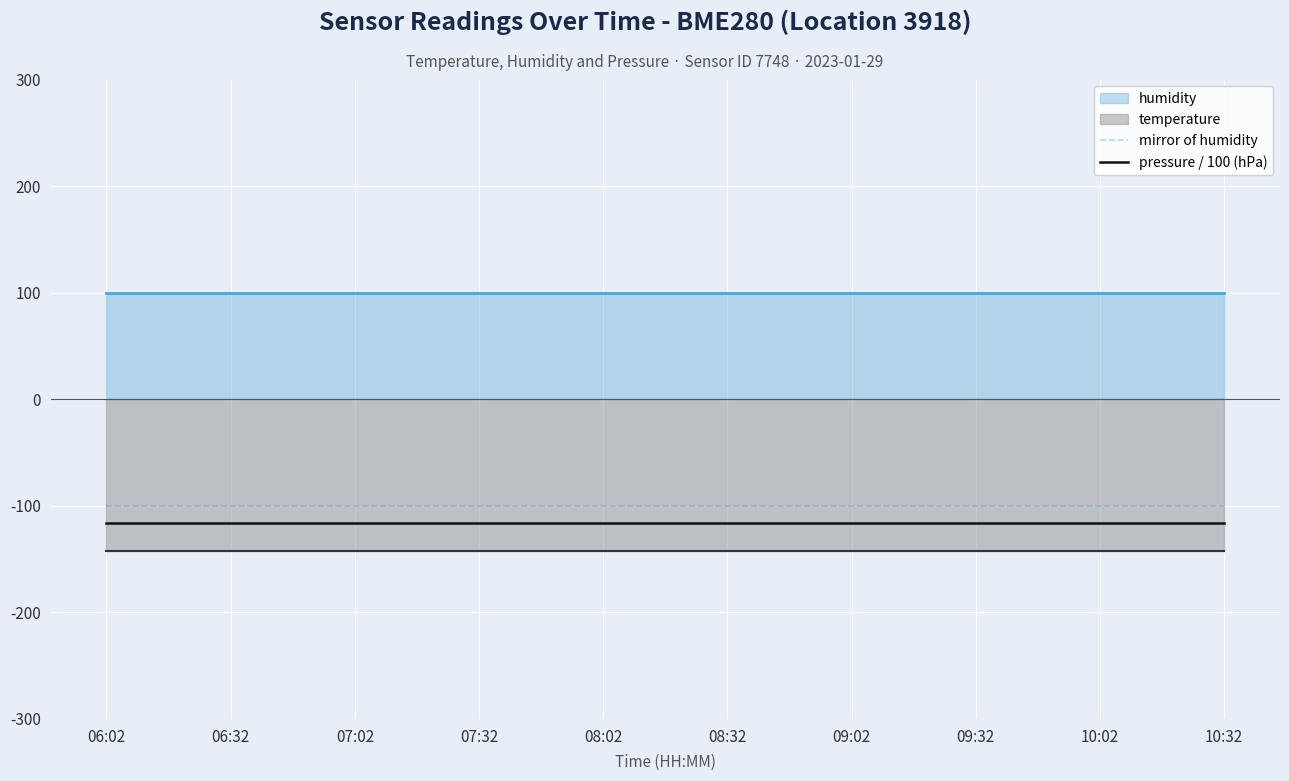

True or false: pressure / 100 (hPa) and mirror of humidity cross at least once.

False